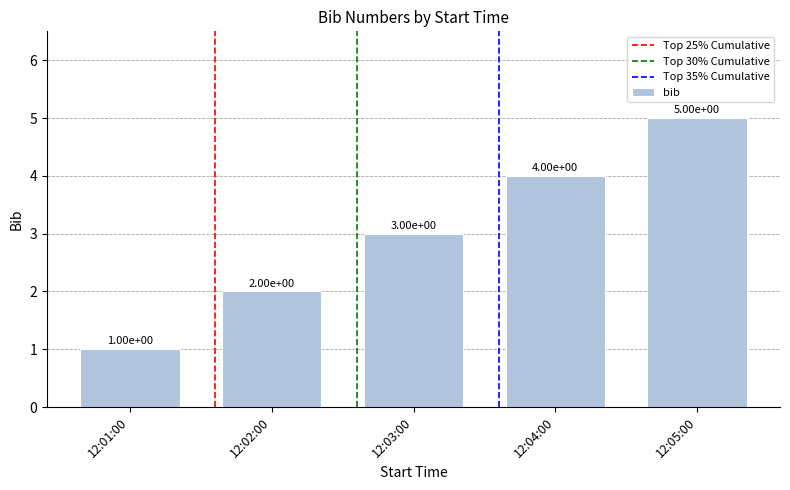

What is the difference between the values at 12:05:00 and 12:04:00?

1